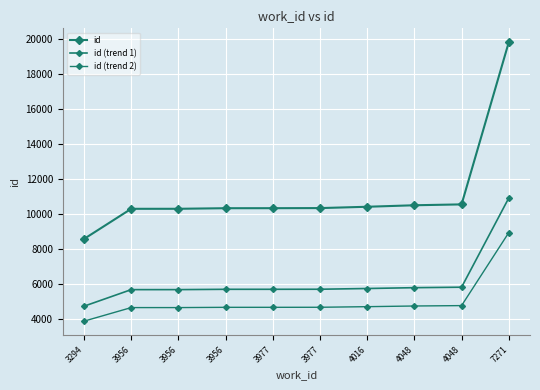

What is the value of the id (trend 2) point at the 4th from the left?

4627.8